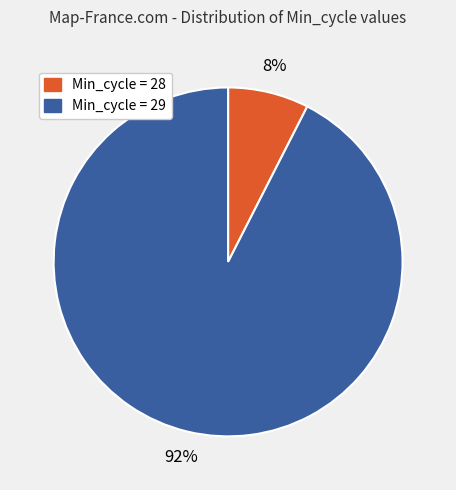

Does any single category account for the majority?

Yes